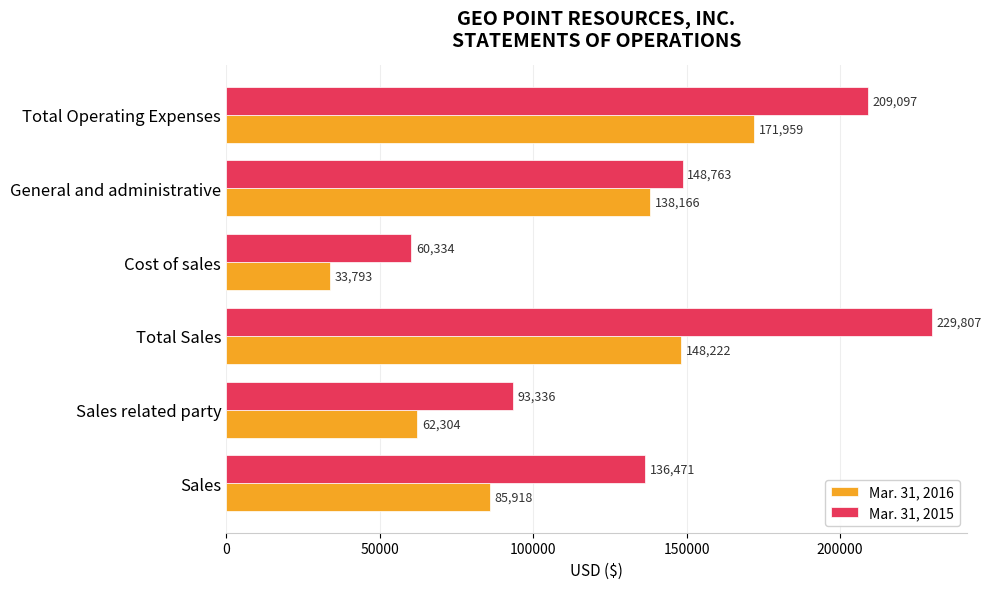

At which label does Mar. 31, 2016 reach its minimum?

Cost of sales